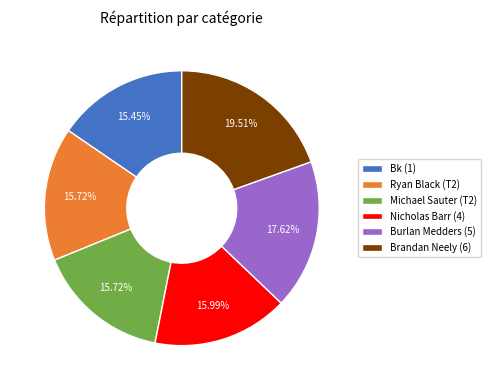

Does Ryan Black (T2) represent more than half of the total?

No